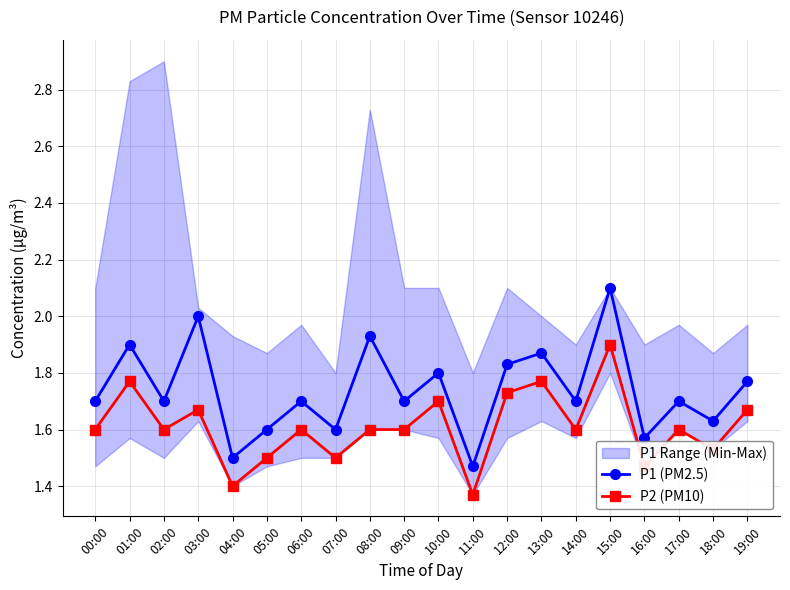

Count the number of categories in the chart.

20